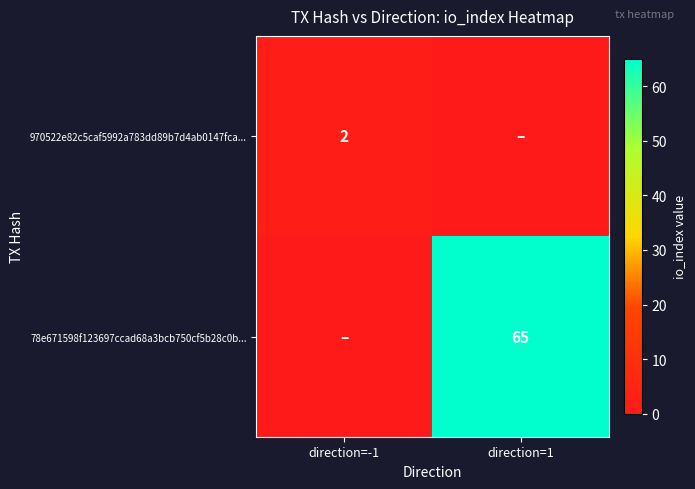

The 78e671598f123697ccad68a3bcb750cf5b28c0b... series shows 65 at direction=1. True or false?

True